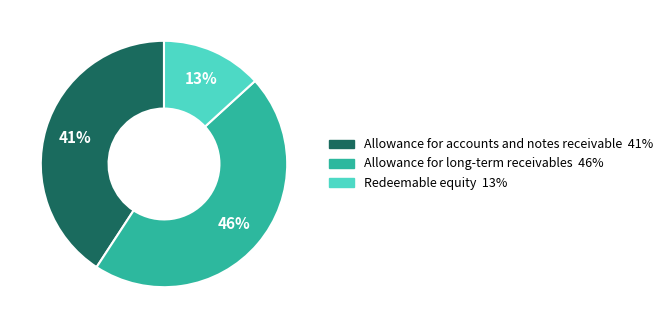

Rank the categories by value from highest to lowest.

Allowance for long-term receivables, Allowance for accounts and notes receivable, Redeemable equity